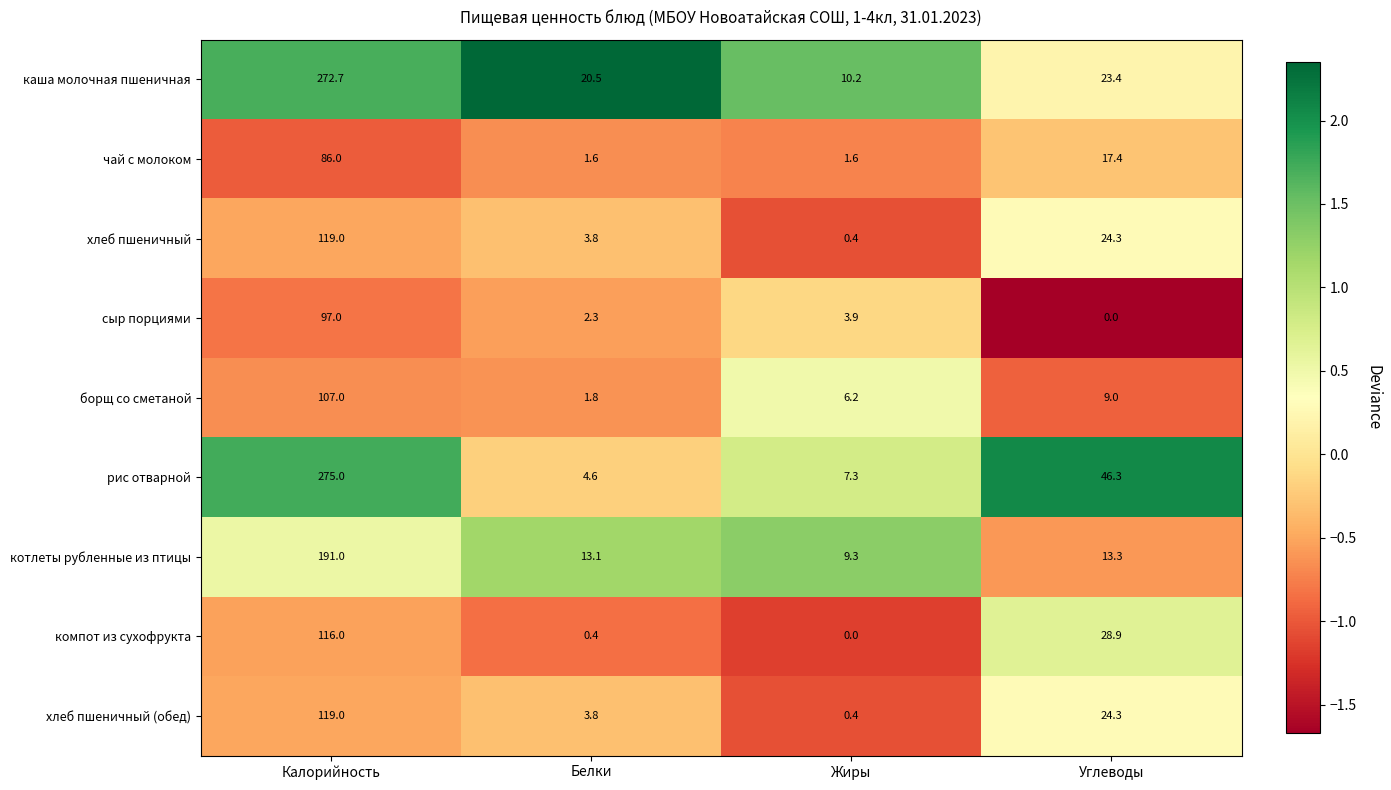

Which label corresponds to the largest value in the chart?

Калорийность